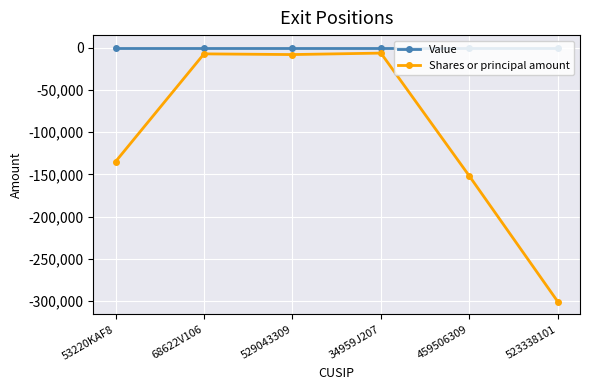

List the series in order of their peak value, highest first.

Value, Shares or principal amount